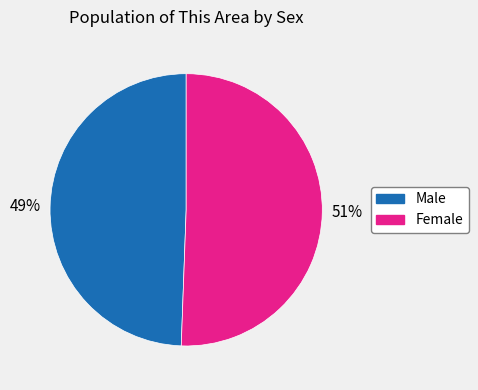

Rank the categories by value from lowest to highest.

Male, Female